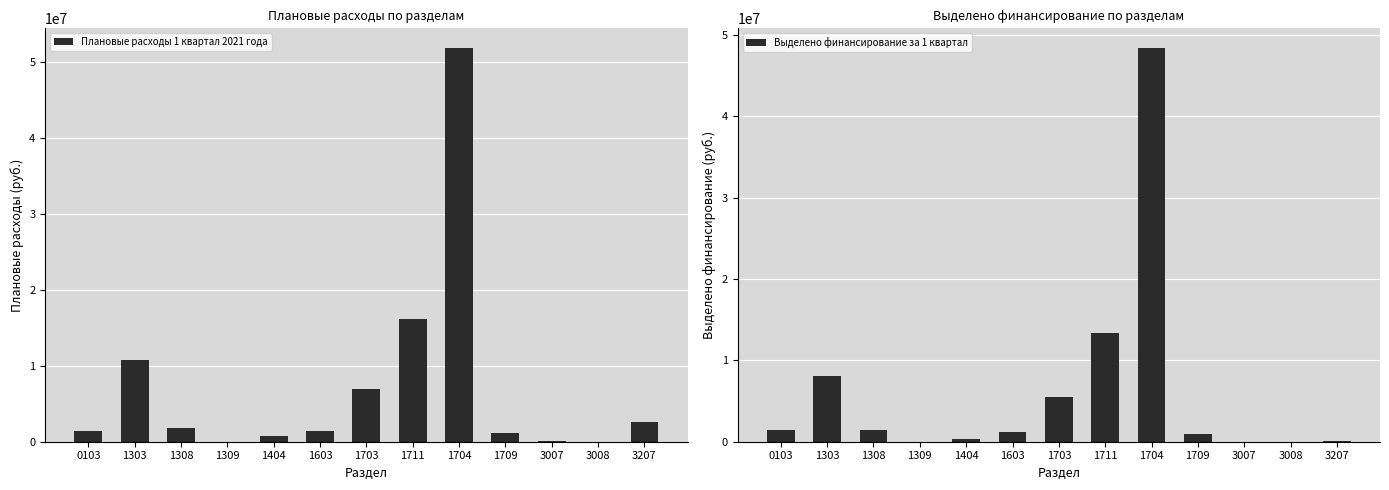

Where does the Выделено финансирование за 1 квартал series first go above 1215464?

0103